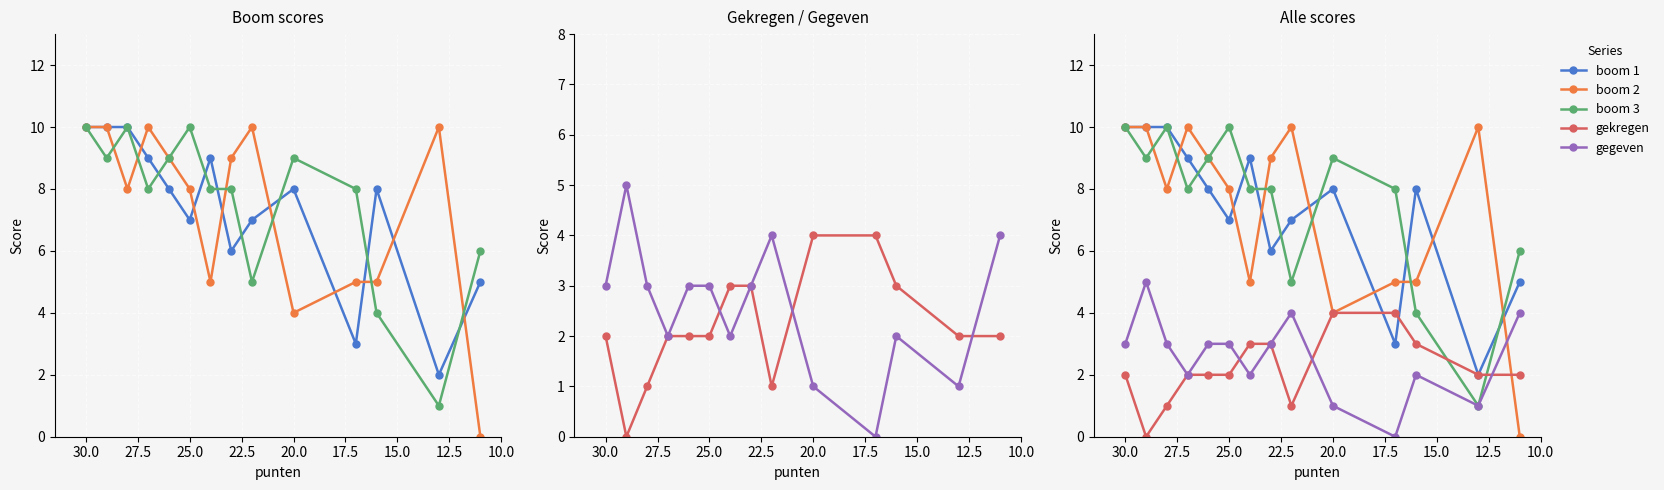

How many distinct data groups are displayed?

5